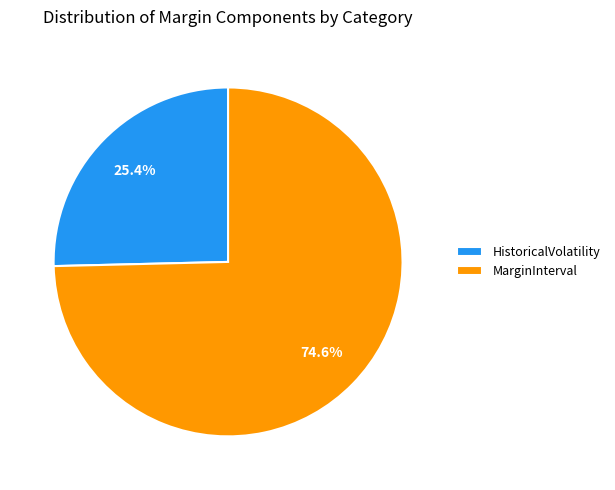

Does any single category account for the majority?

Yes